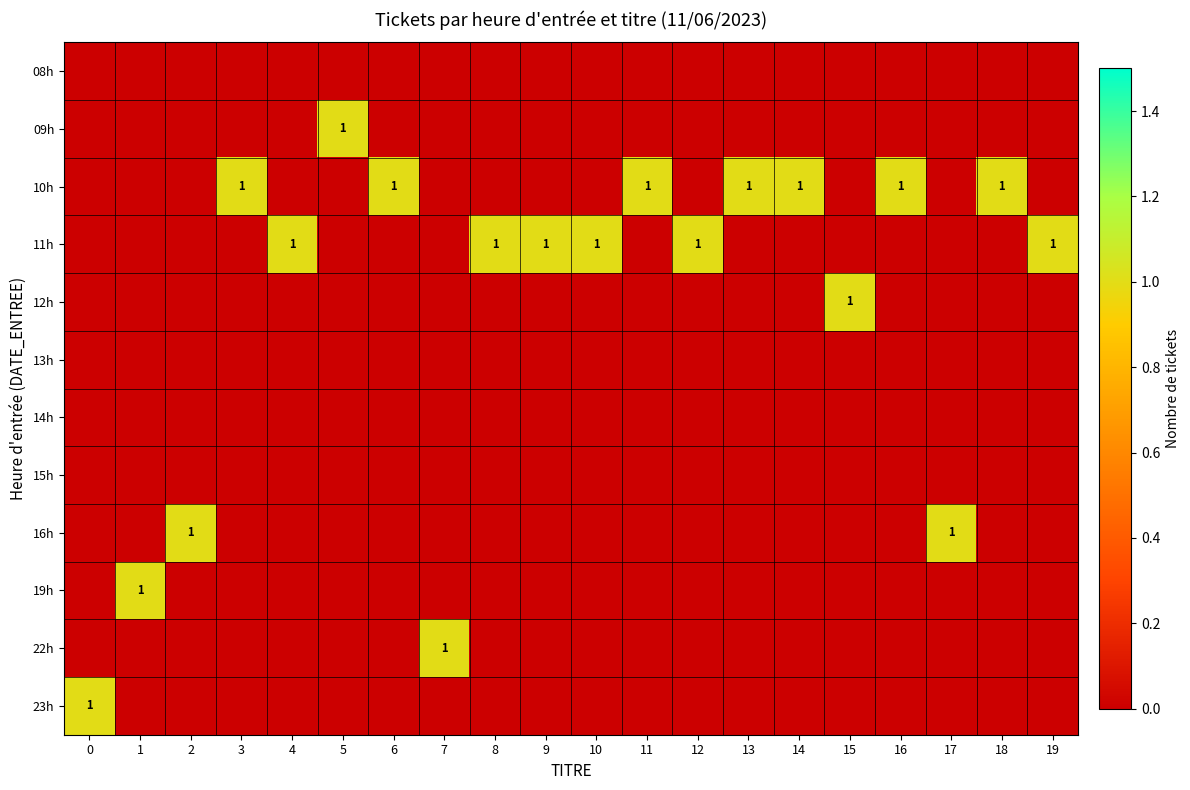

At how many categories does at least one series exceed 0?

20